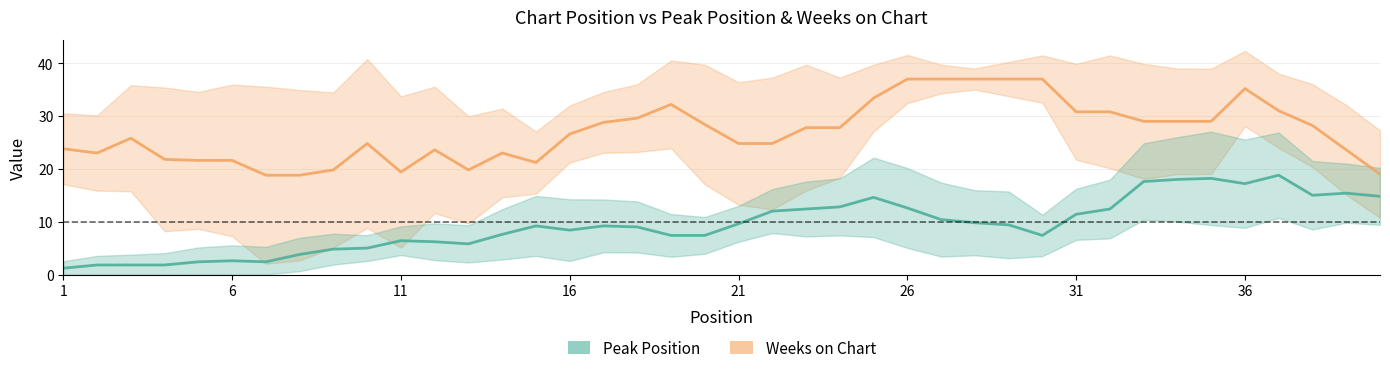

List the series in order of their overall mean, lowest first.

Peak Position, Weeks on Chart